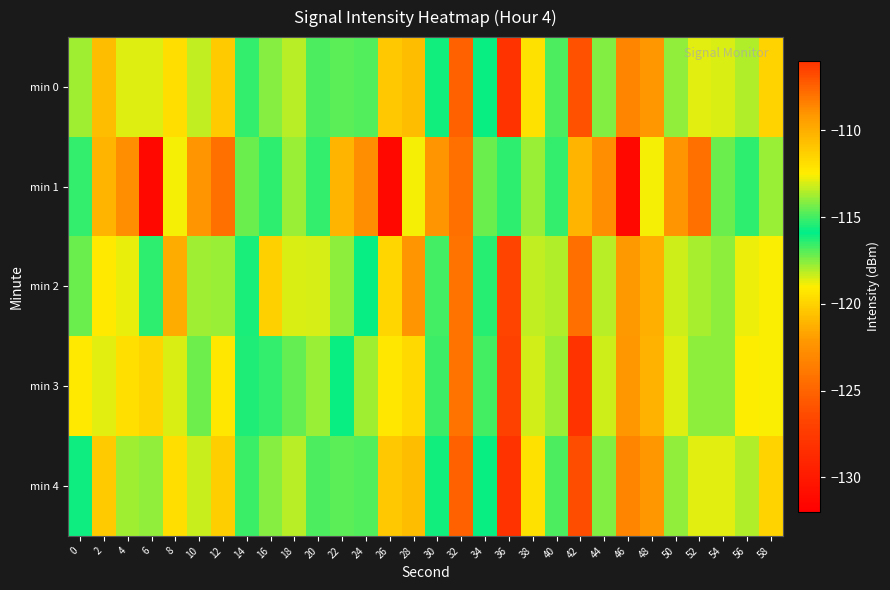

What is the difference between the highest and lowest values at 56?

2.7